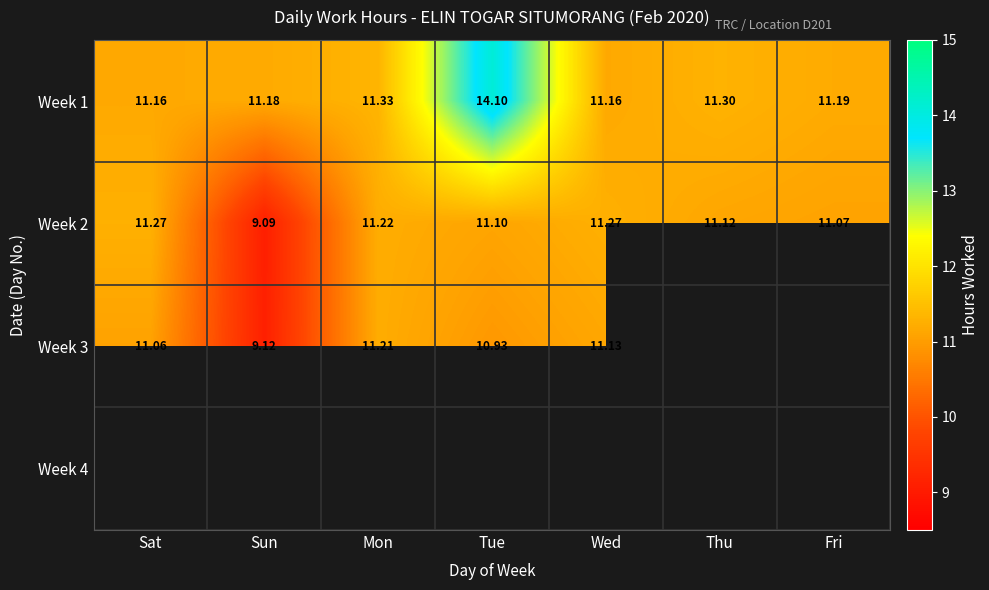

What is the difference between the second highest and minimum values in the Week 1 series?

0.2